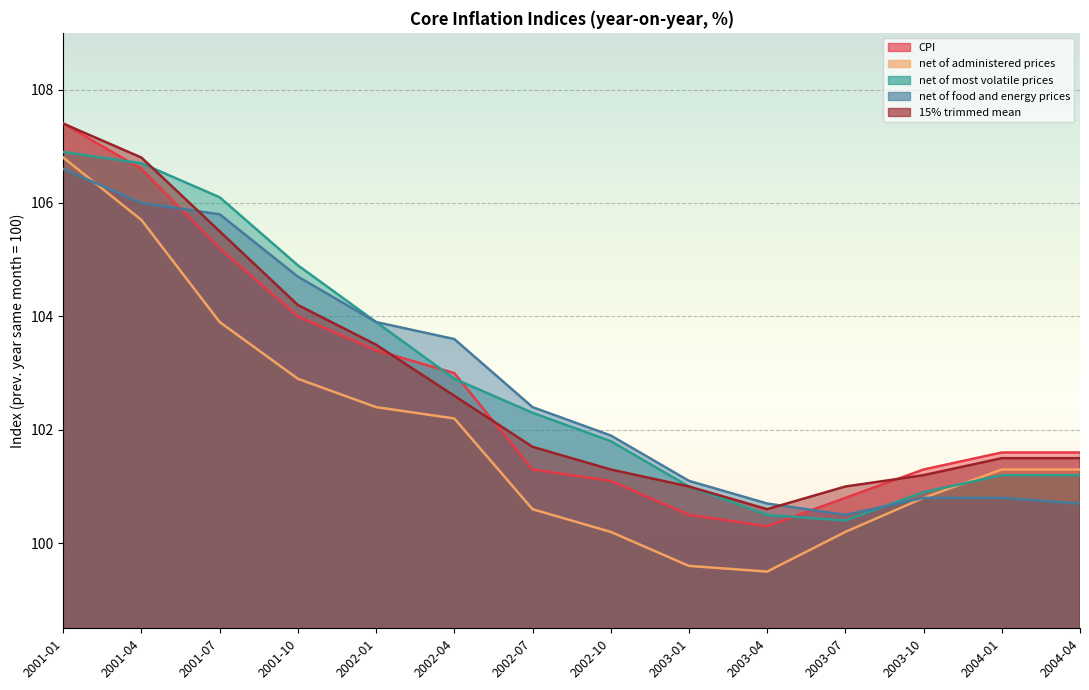

Is it true that net of administered prices equals 38.2 at 2003-07?

False